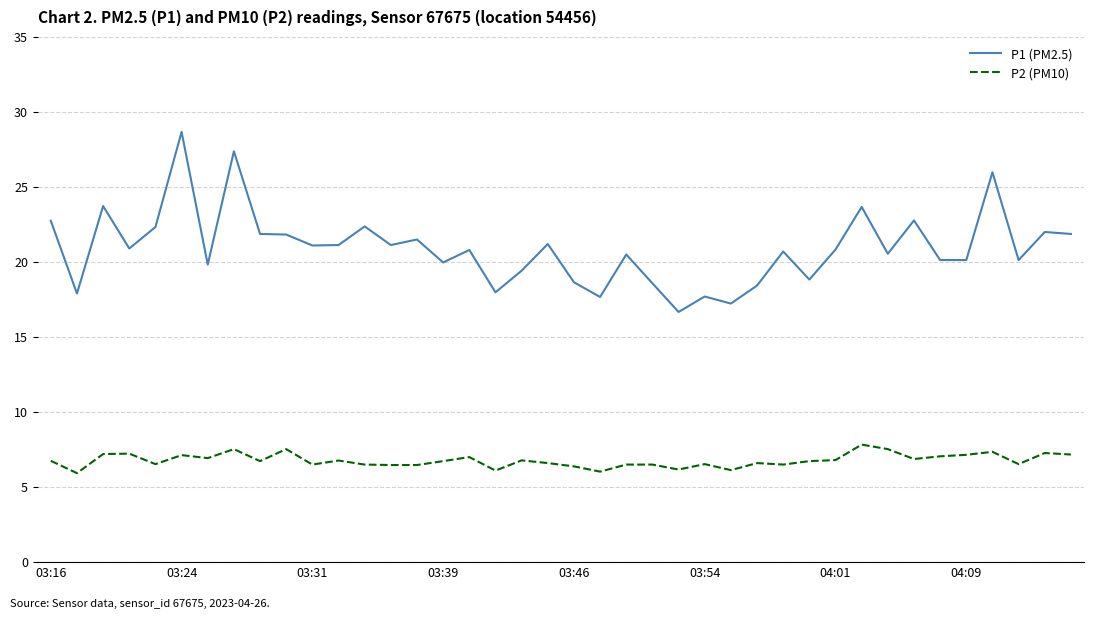

Rank the series by their average value, from highest to lowest.

P1 (PM2.5), P2 (PM10)